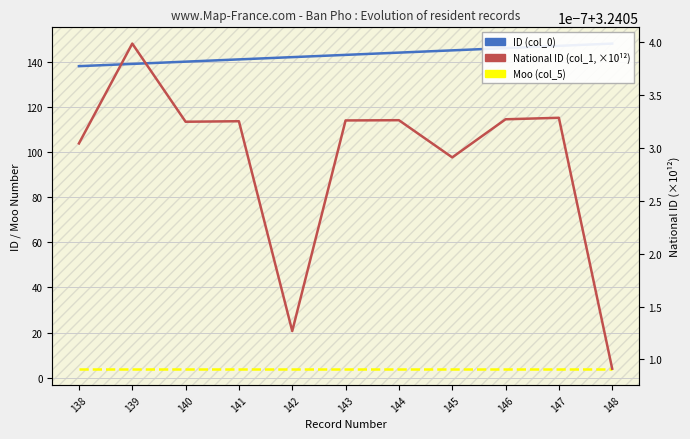

True or false: Moo (col_5) and ID (col_0) intersect in this chart.

False